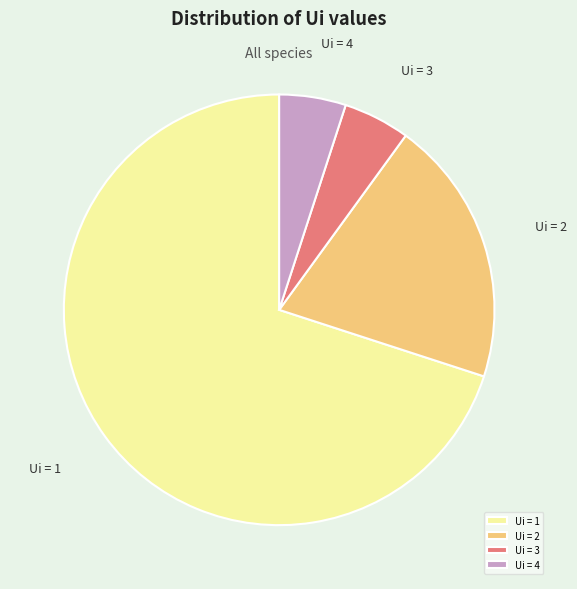

Do Ui = 3 and Ui = 2 together represent more than half of the pie?

No